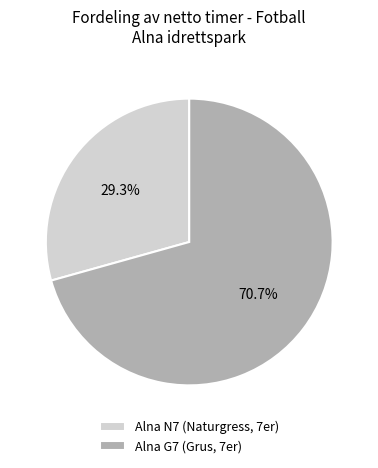

Between Alna N7 (Naturgress, 7er) and Alna G7 (Grus, 7er), which is larger?

Alna G7 (Grus, 7er)